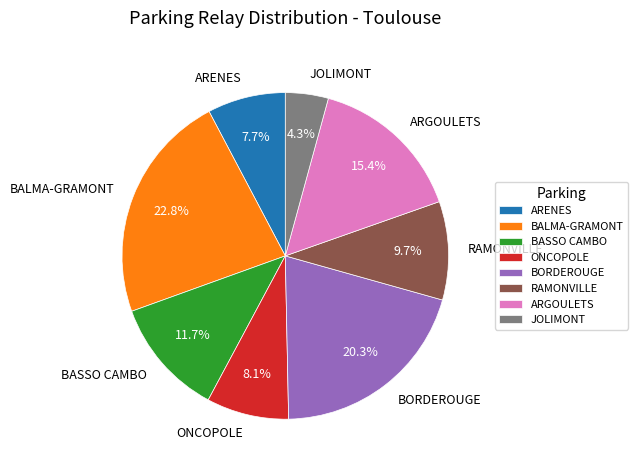

What portion of the pie excludes BALMA-GRAMONT?

77.2%